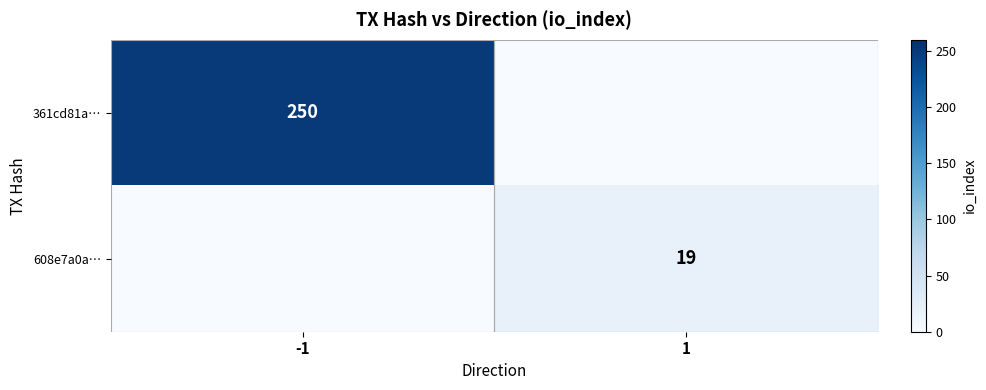

The value of 361cd81a… at -1 is 173. True or false?

False